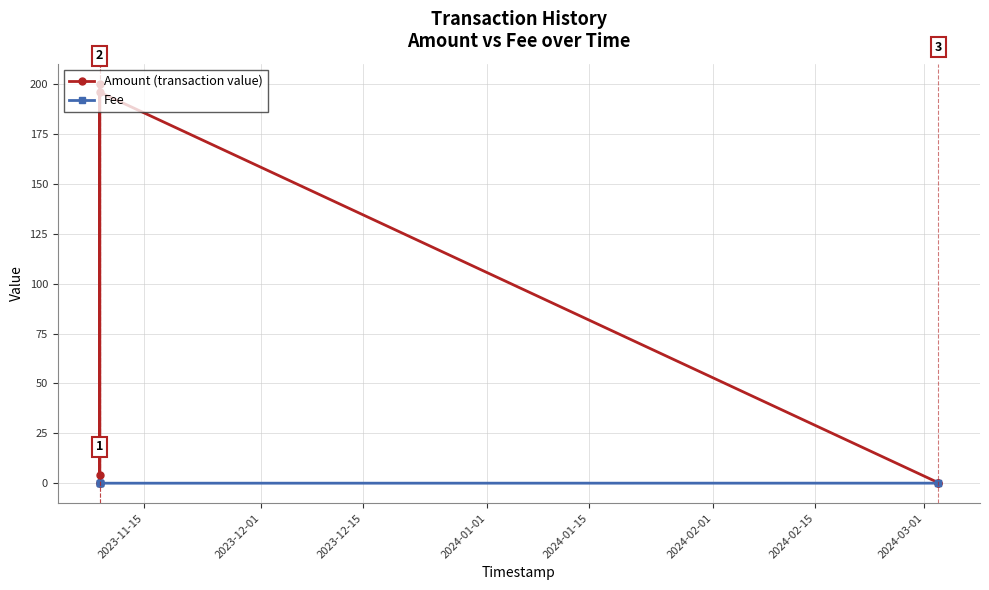

True or false: Amount (transaction value) and Fee intersect in this chart.

False